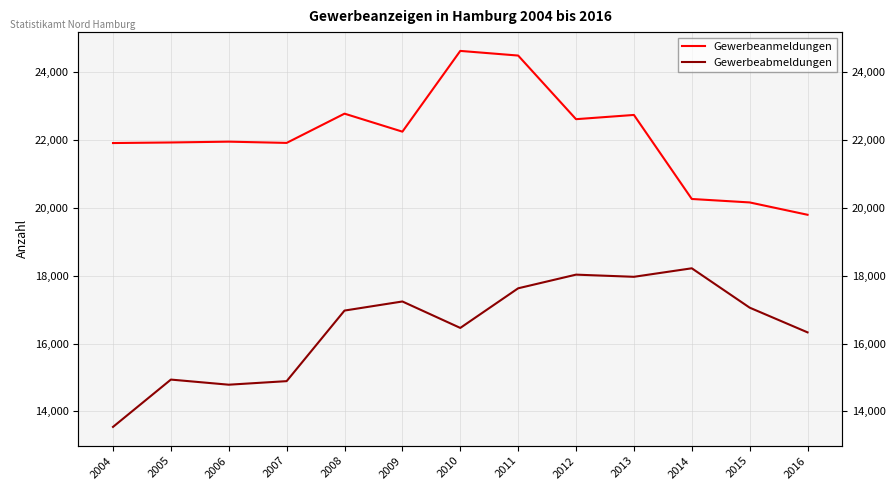

True or false: Gewerbeabmeldungen and Gewerbeanmeldungen intersect in this chart.

False